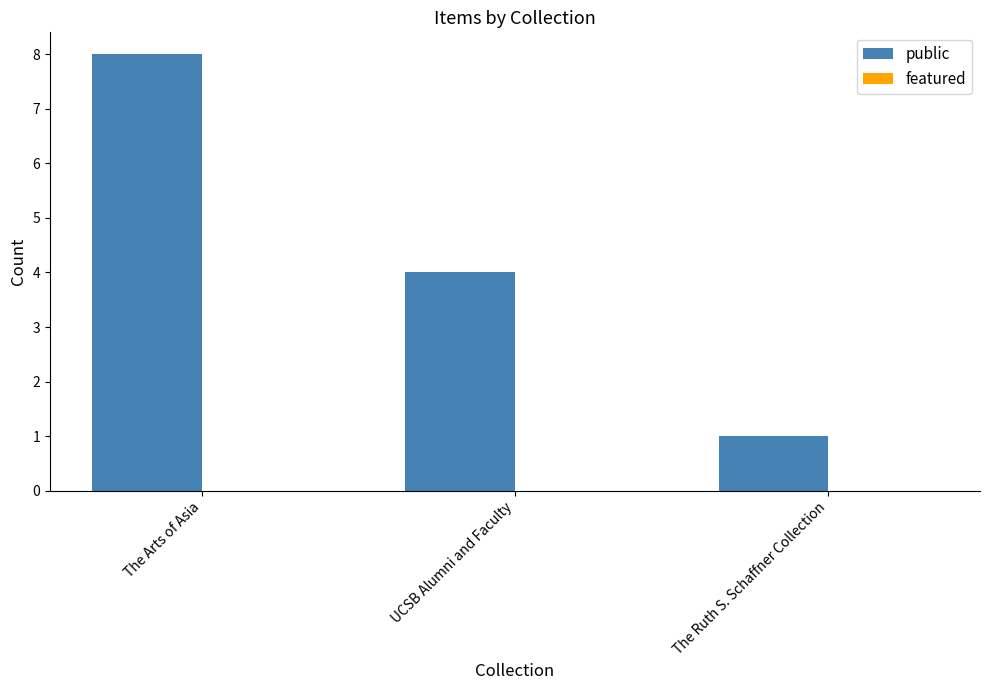

What is the label of the 1st bar from the left?

The Arts of Asia